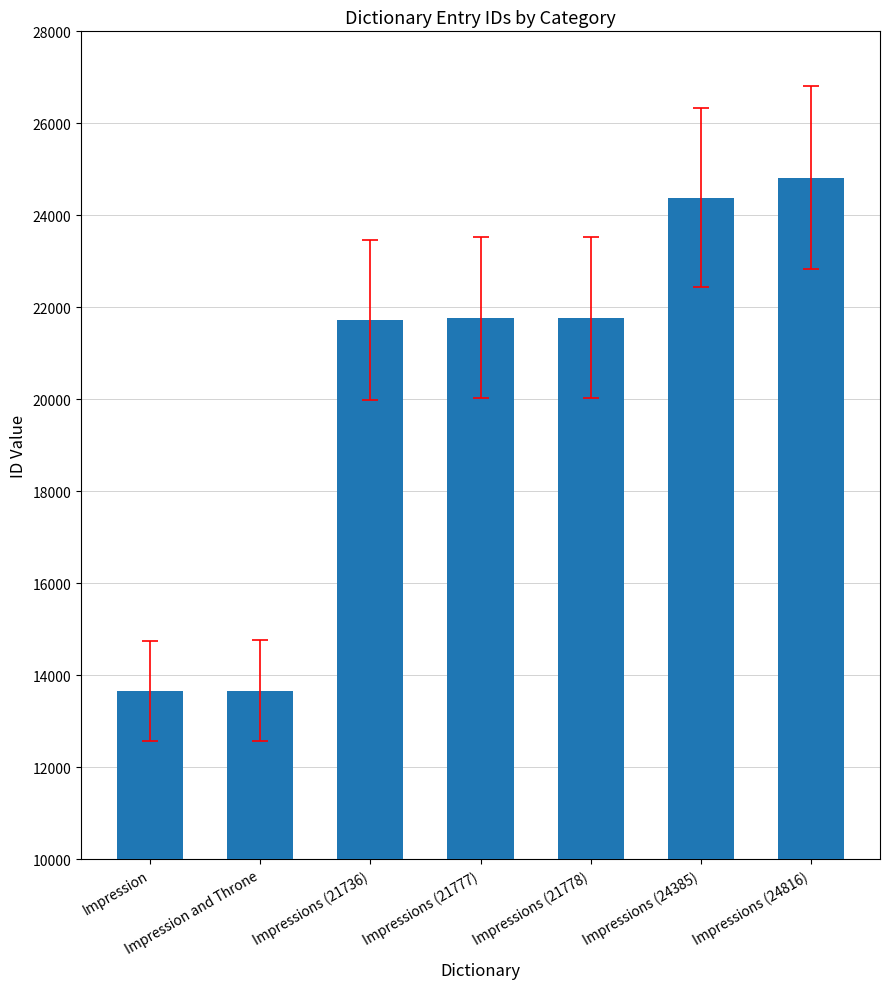

How many bars are there in total?

7